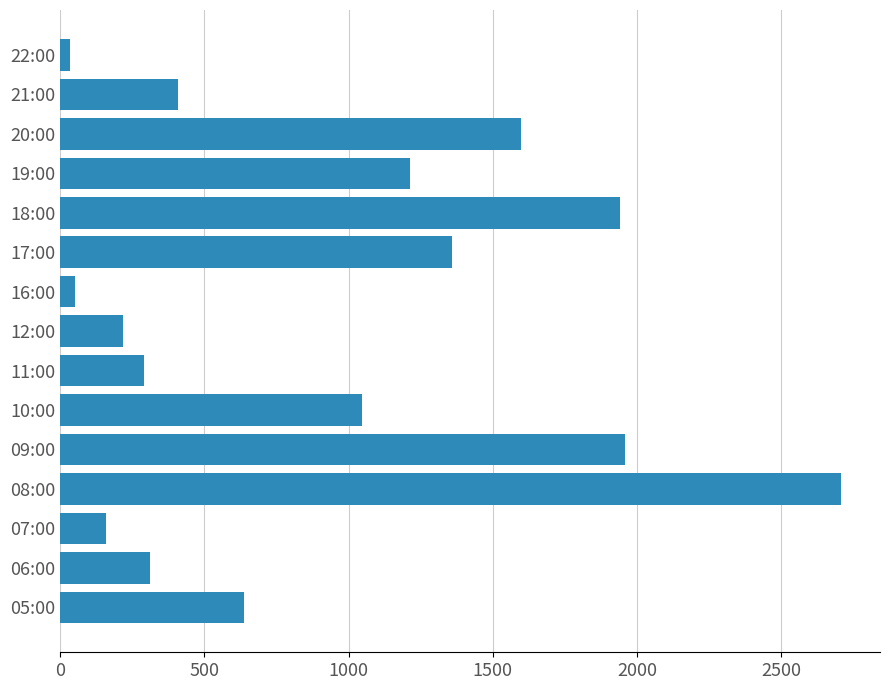

What is the difference between the maximum and minimum values?

2671